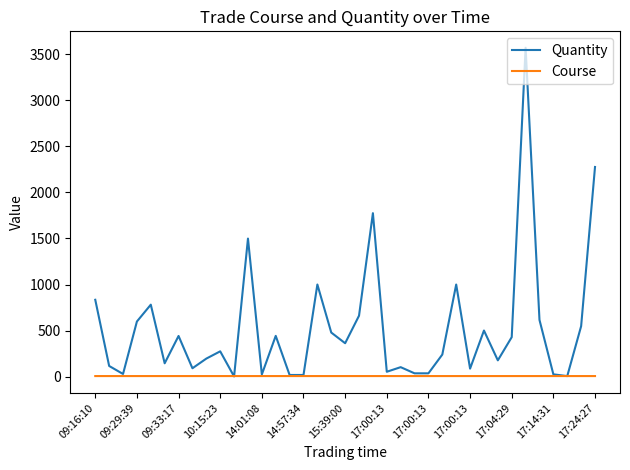

Which series has the largest total across all categories?

Quantity